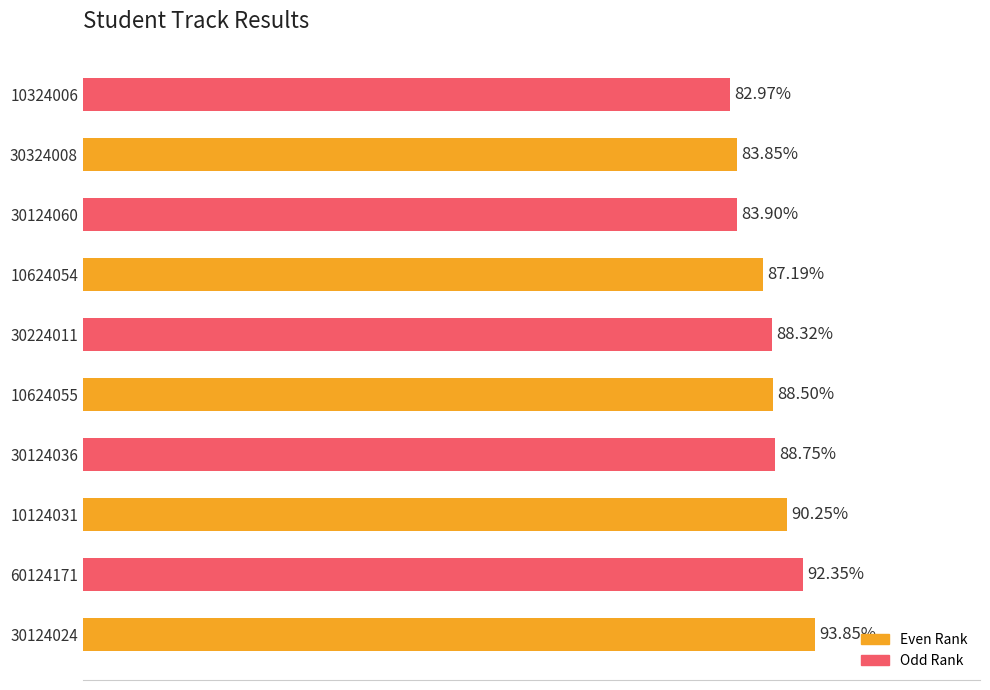

Does the chart contain stacked bars?

No